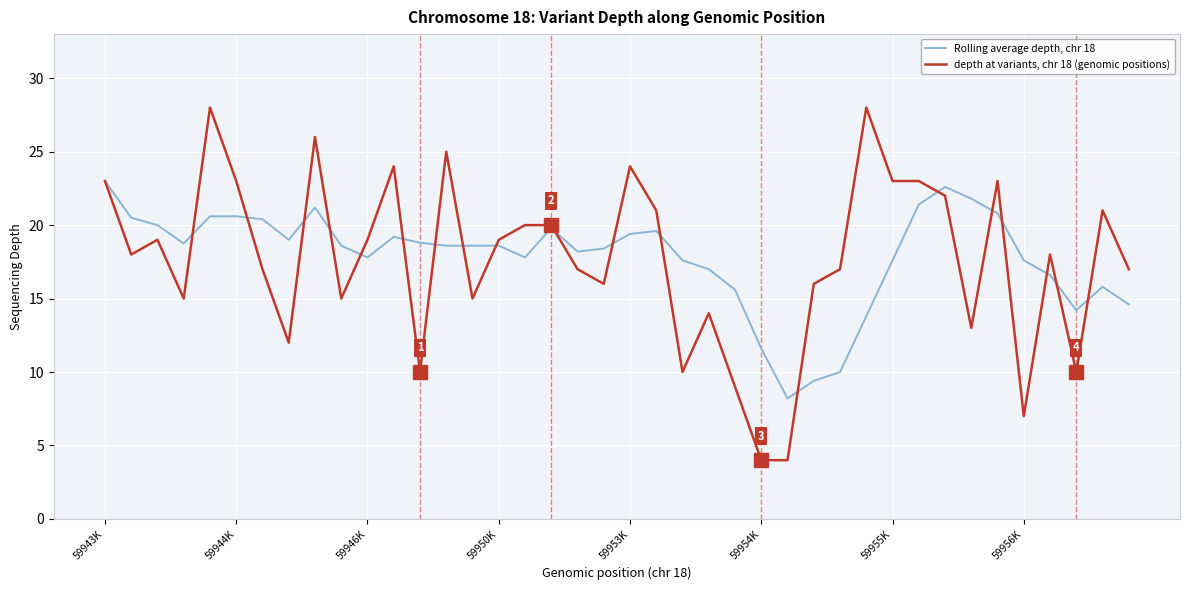

What is the lowest value of the Rolling average depth, chr 18 series?

8.2